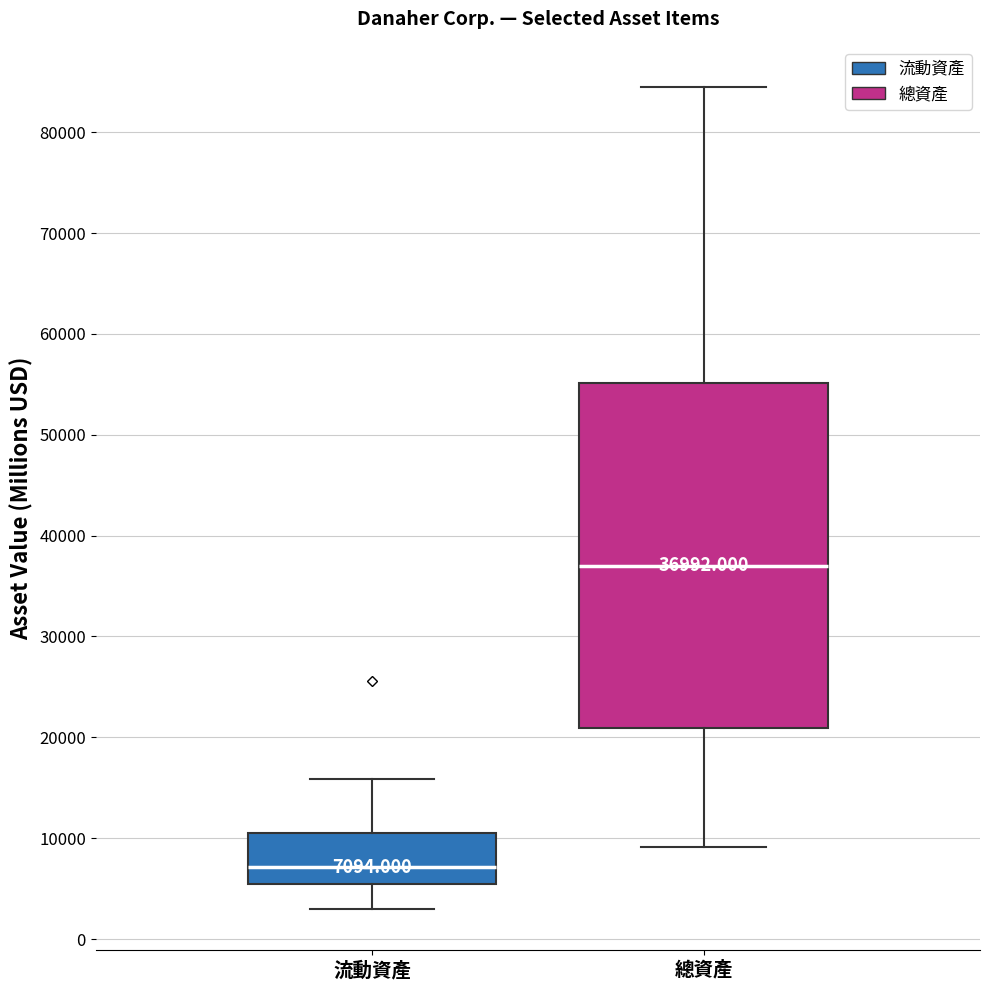

Comparing the boxes themselves (not the whiskers), which one is the tallest?

總資產